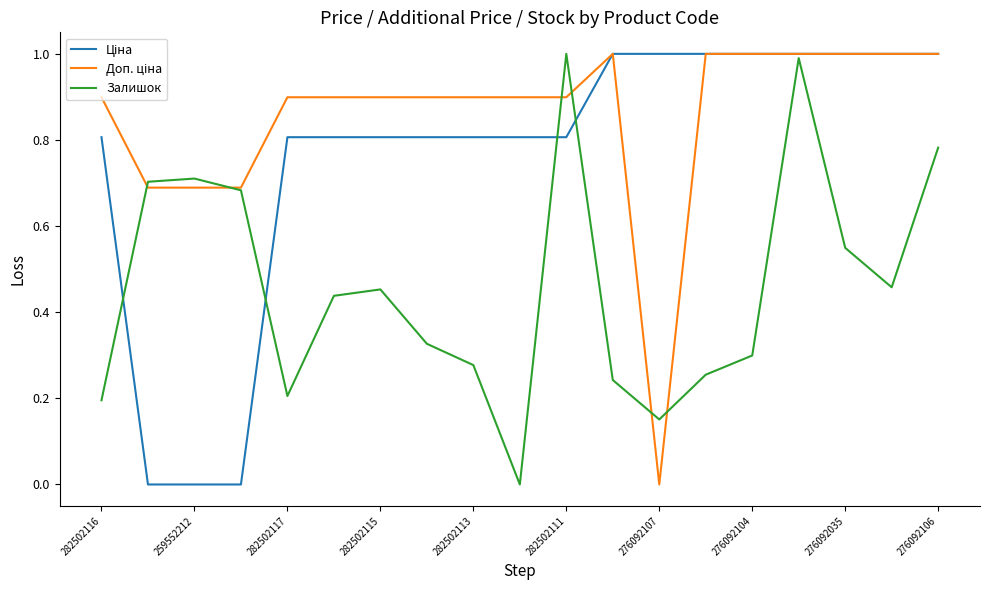

At how many categories does at least one series exceed 0?

19